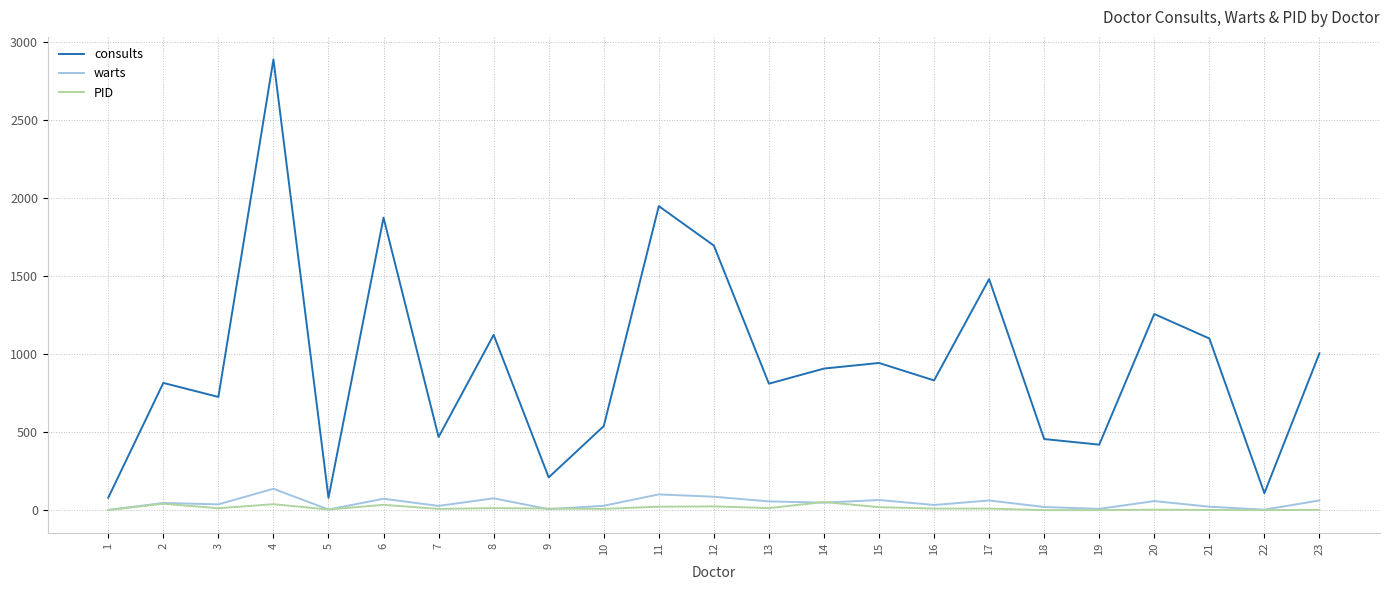

What is the lowest value of the consults series?

79